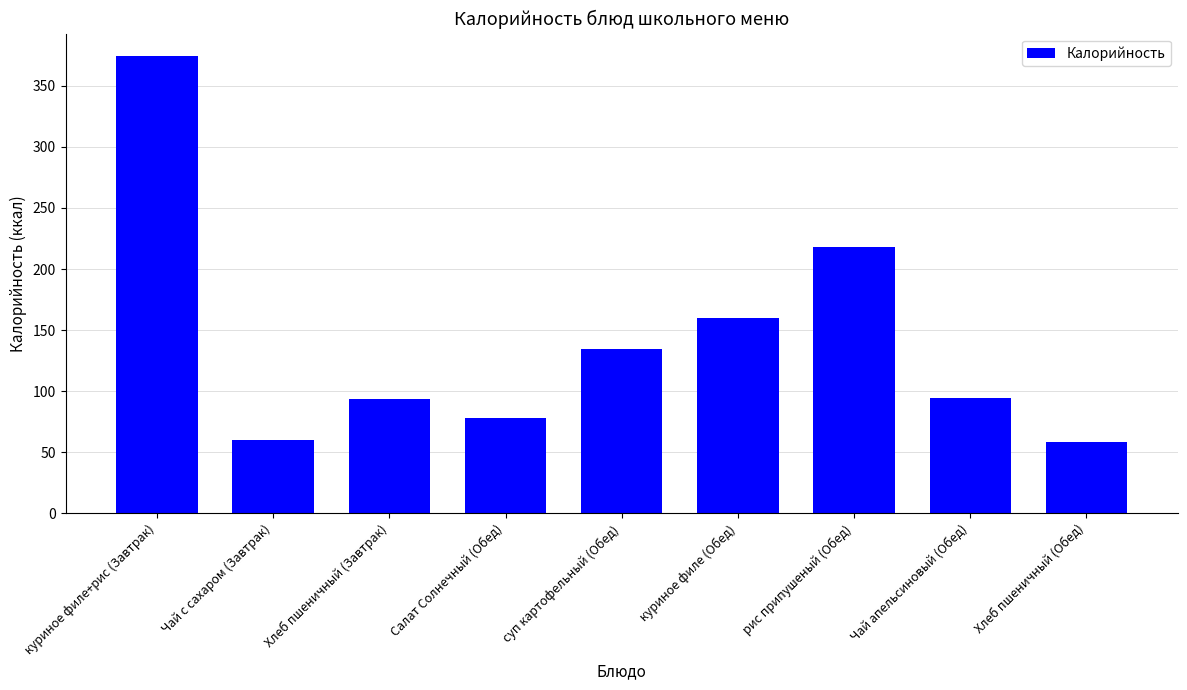

What is the value of the 5th bar from the left?

134.8